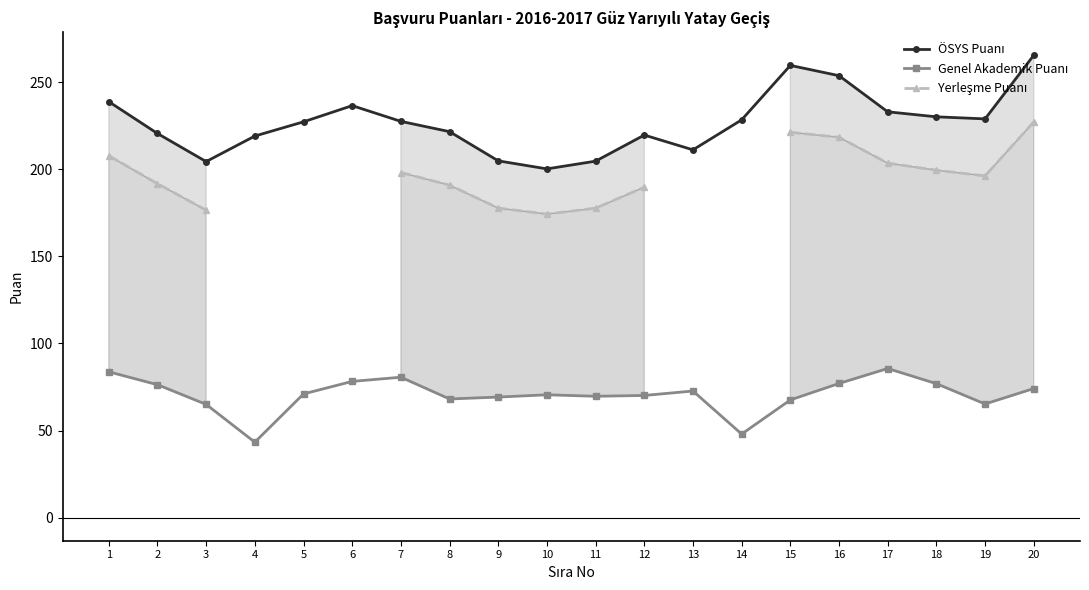

What are all the series names shown in the legend?

ÖSYS Puanı, Genel Akademik Puanı, Yerleşme Puanı